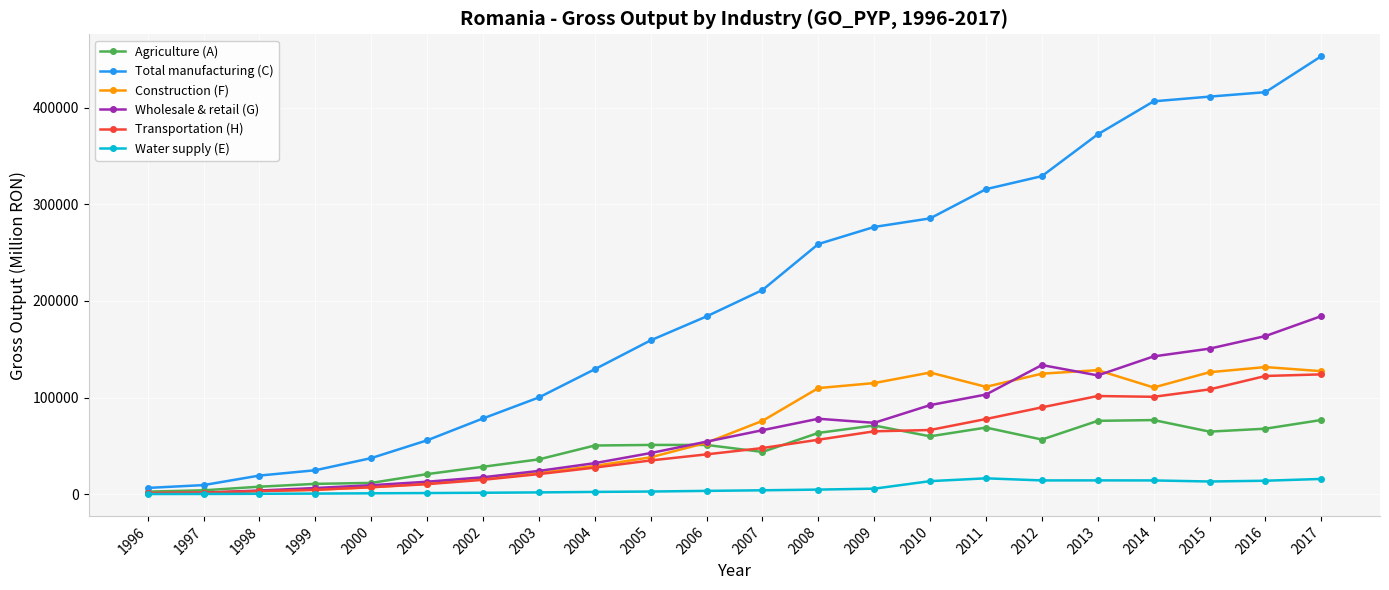

What is the minimum value for Water supply (E)?

88.6